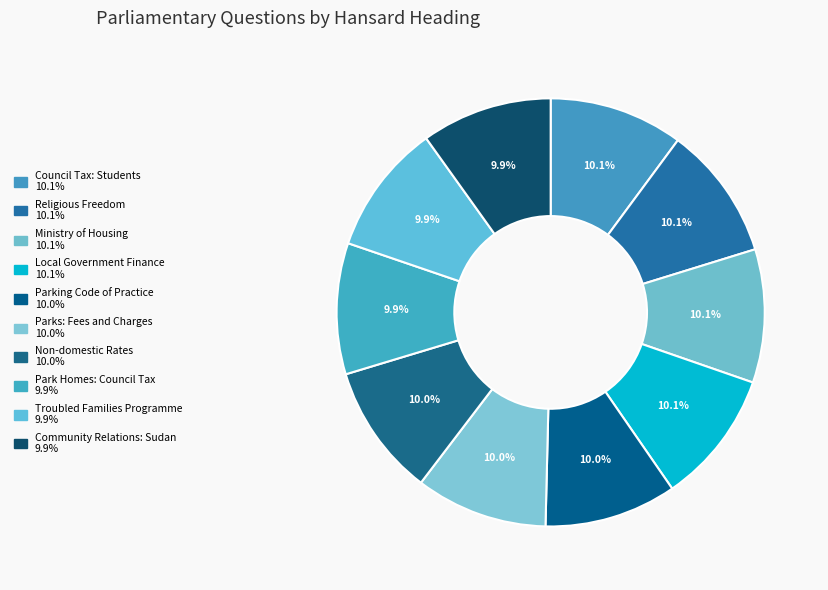

Do Local Government Finance and Parking Code of Practice together represent more than half of the pie?

No